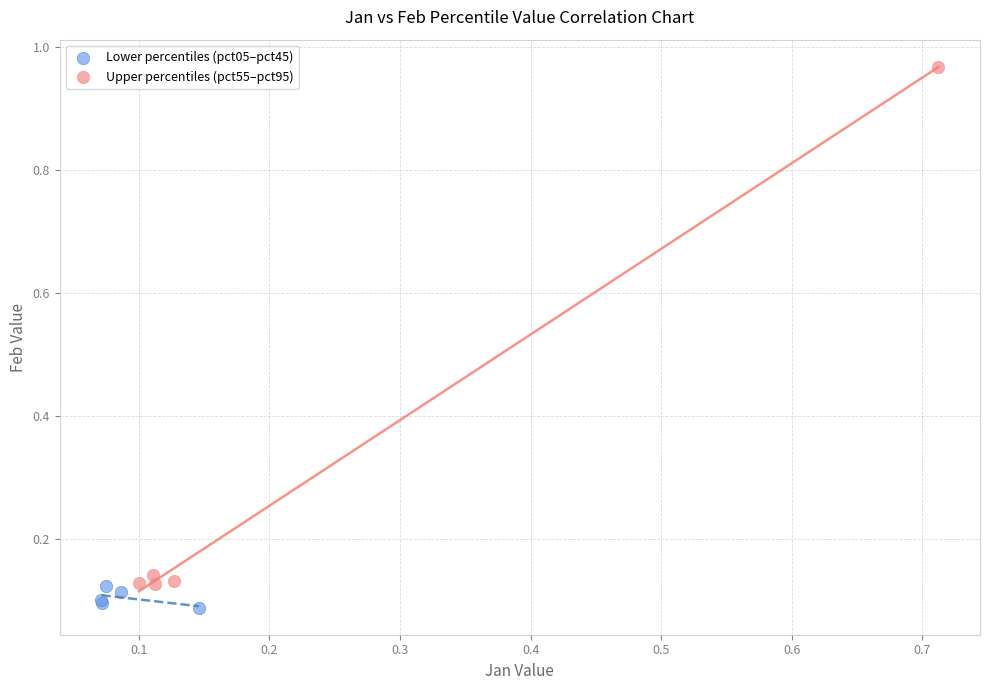

Which series reaches the maximum Y coordinate?

Upper percentiles (pct55–pct95)